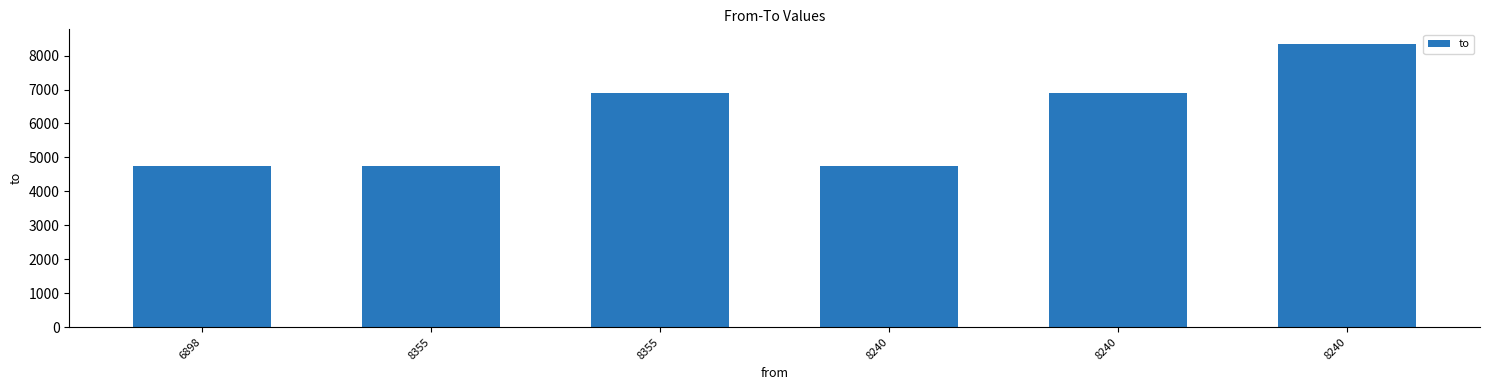

The value at 8240 is 3093. True or false?

False